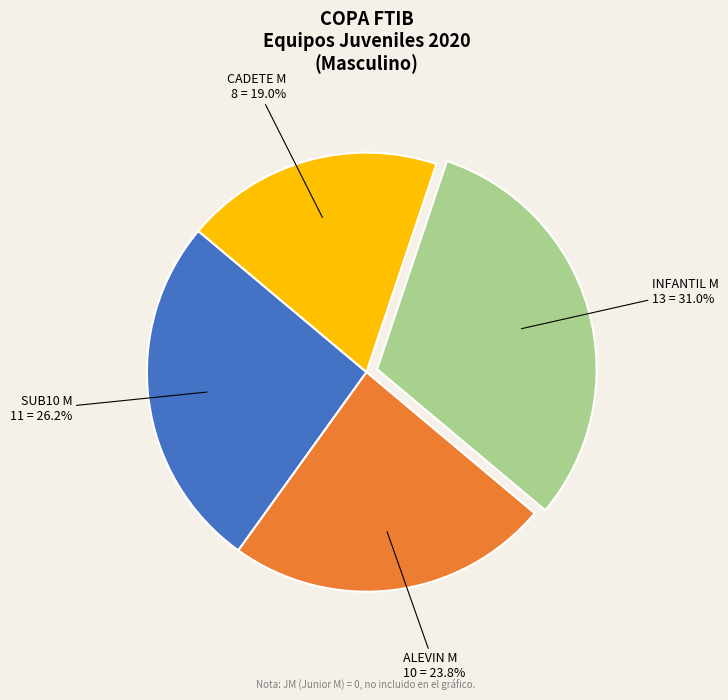

How many slices are in this pie chart?

4